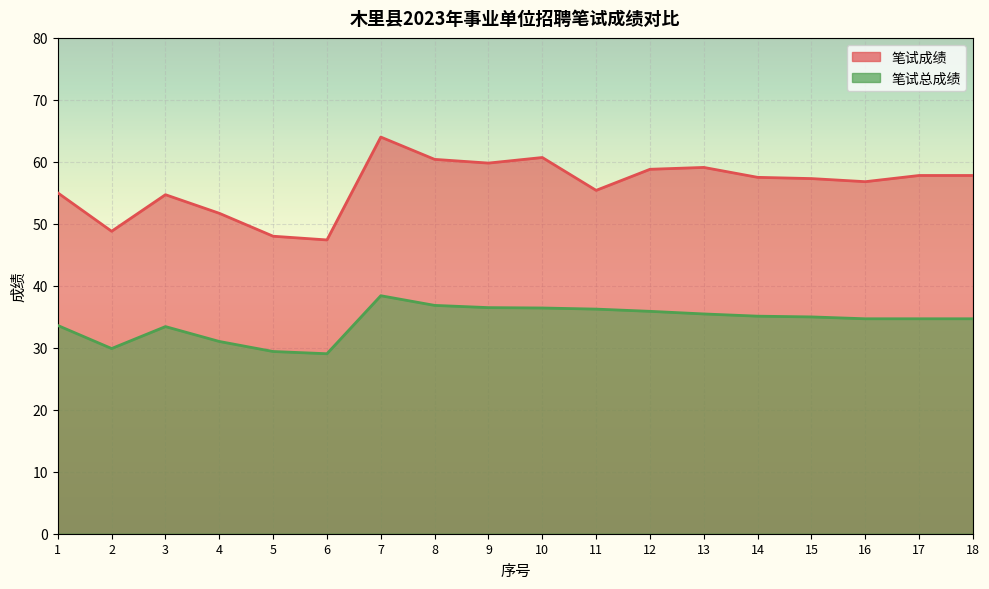

What is the value of the 笔试成绩 point at the 7th from the left?

64.0